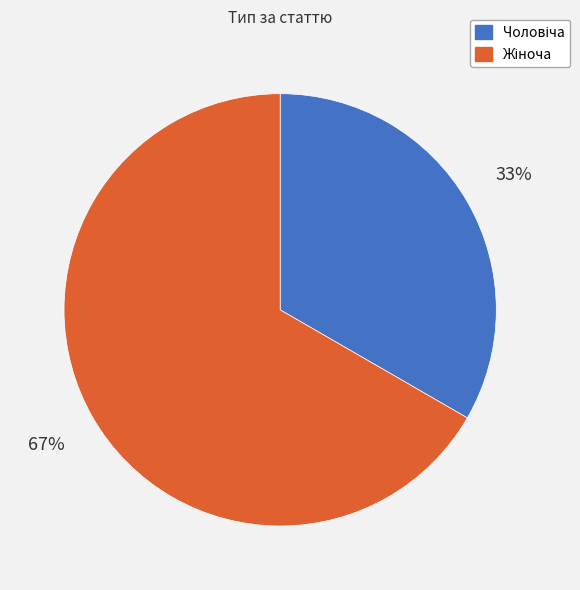

Is there any slice that represents more than half of the pie?

Yes